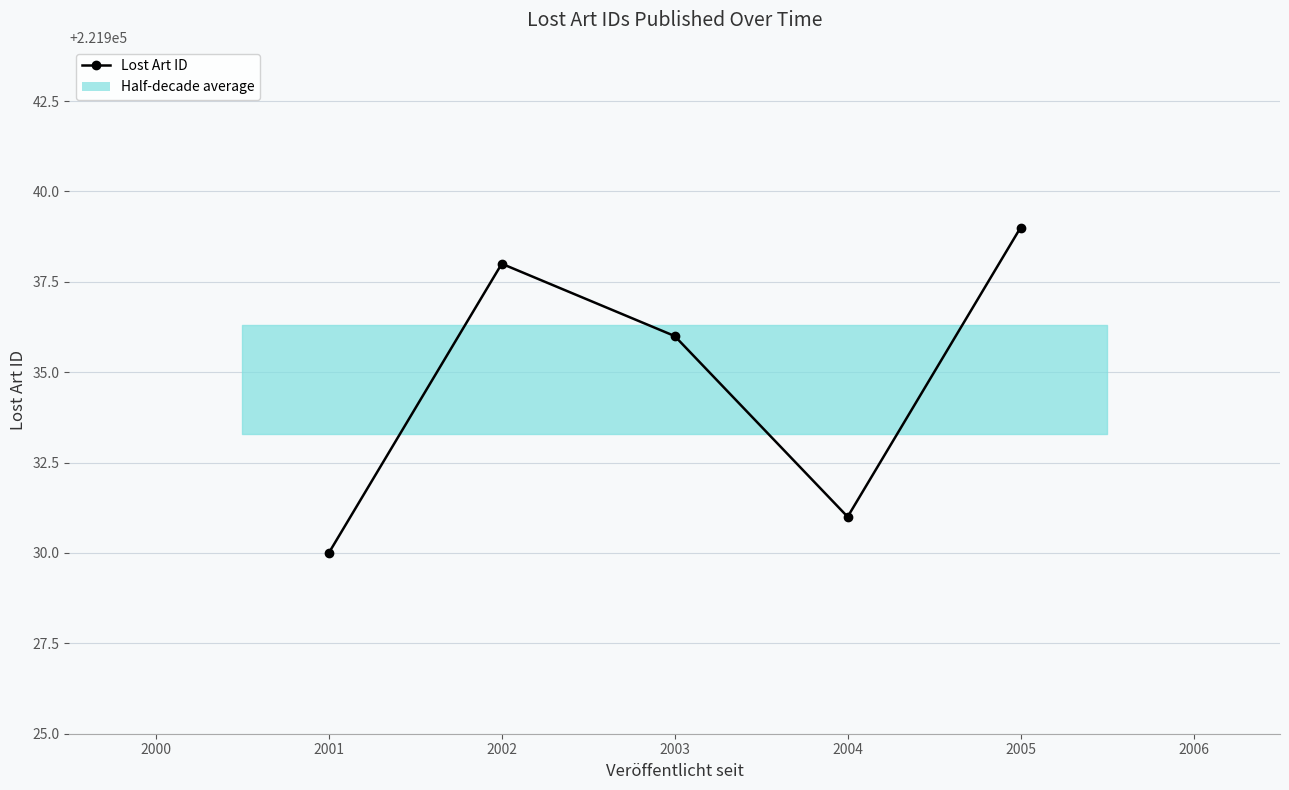

Reading left to right, list all the values displayed in this chart.

221930	221938	221936	221931	221939